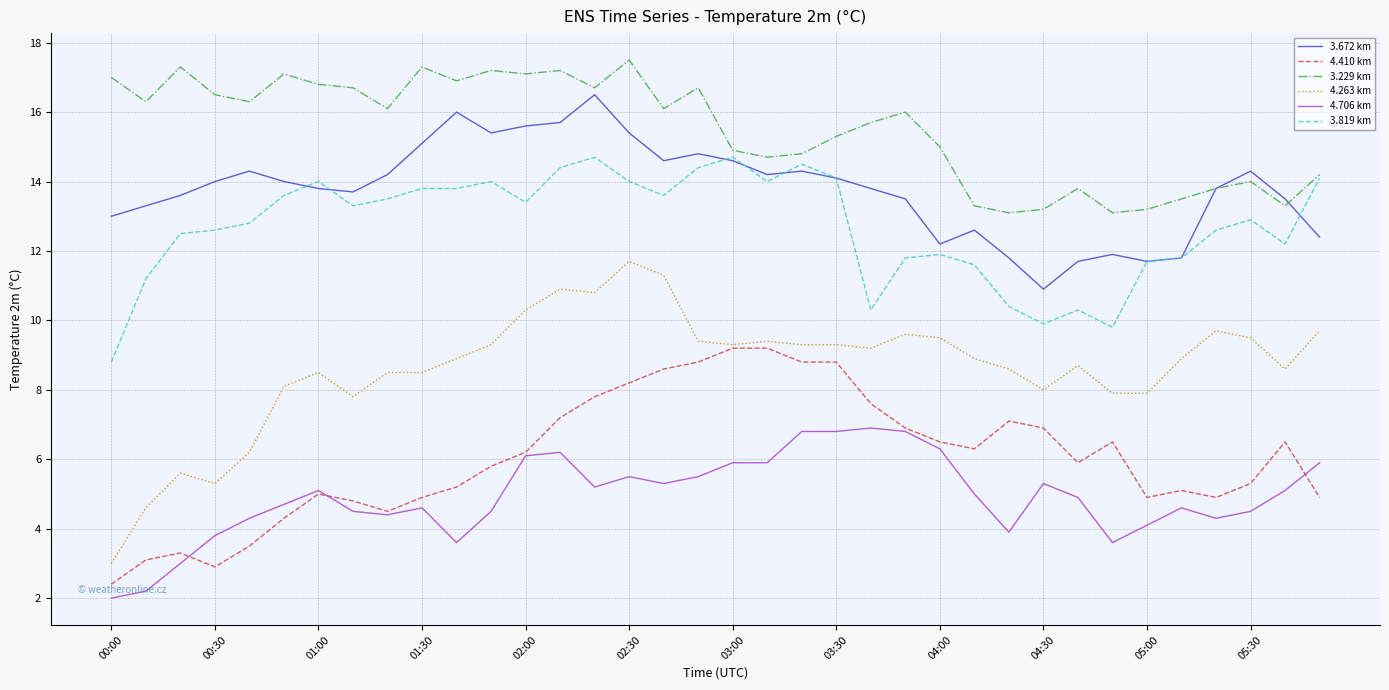

List the series in order of their peak value, lowest first.

4.706 km, 4.410 km, 4.263 km, 3.819 km, 3.672 km, 3.229 km